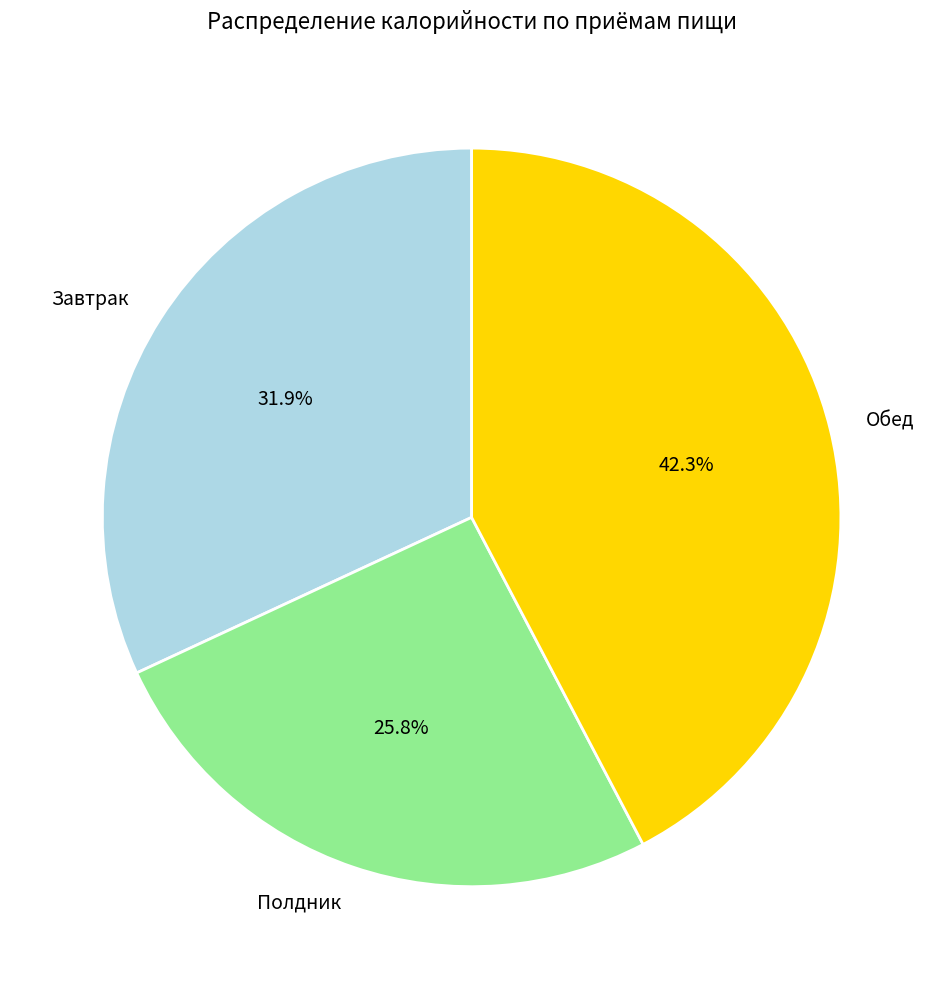

Is it true that Полдник is 33% of the pie?

False